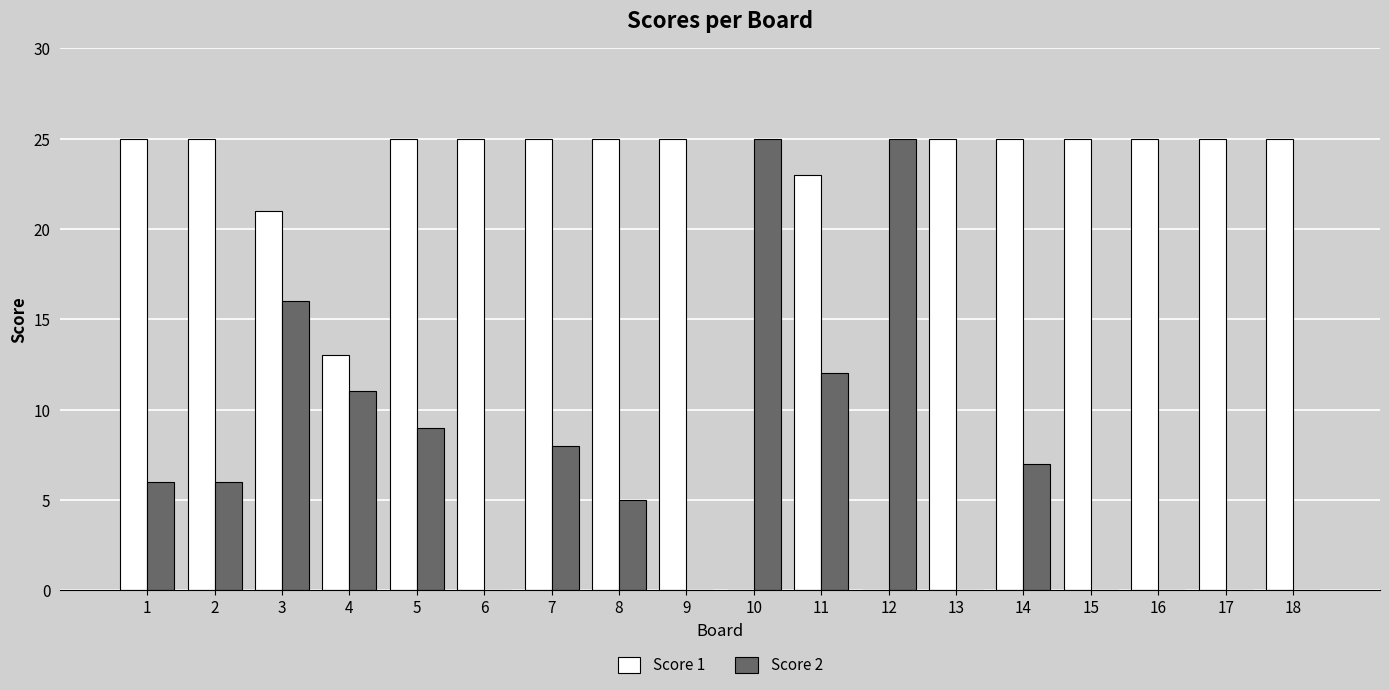

At which label is Score 1 closest to 12?

4